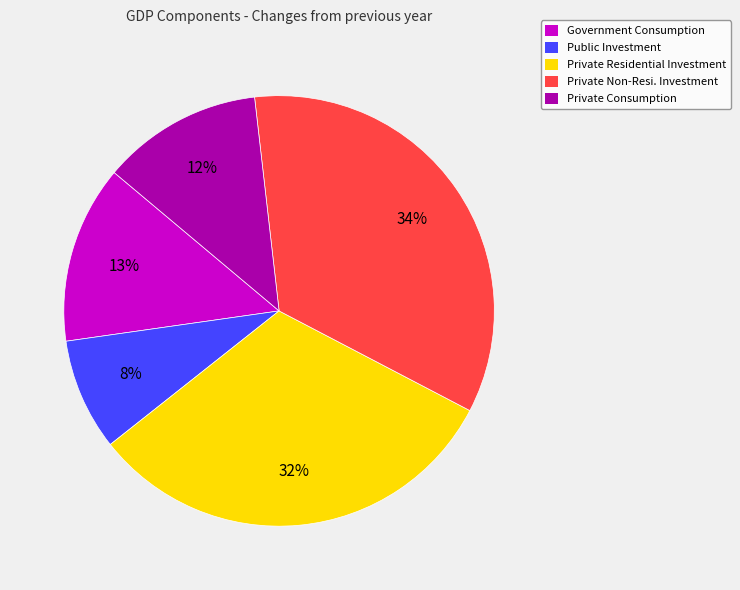

Is there a majority slice in this chart?

No